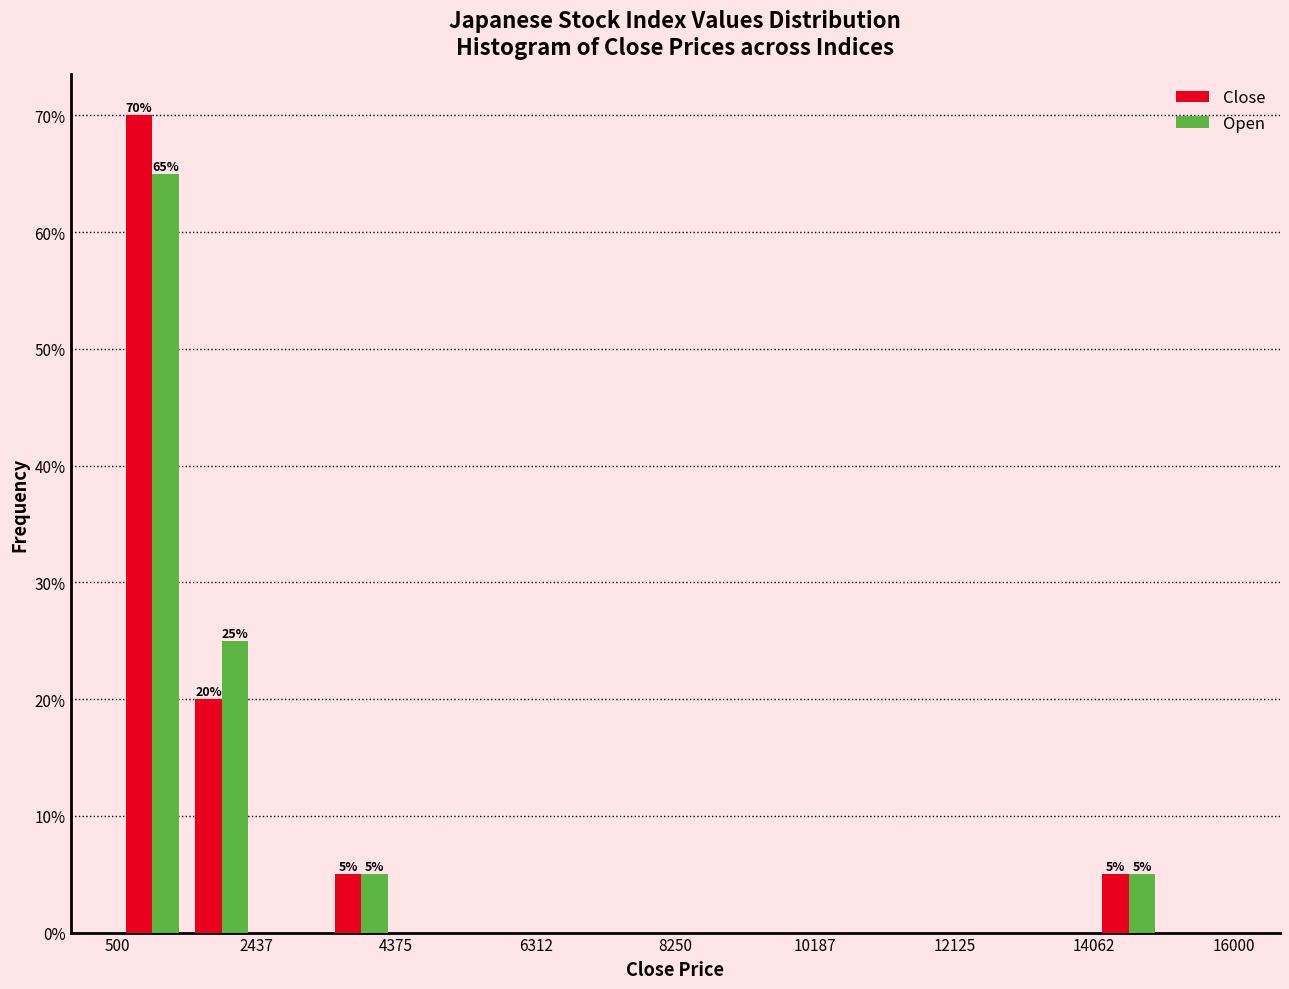

In the Close series, which range on the x-axis has the tallest bar?

600 to 1400